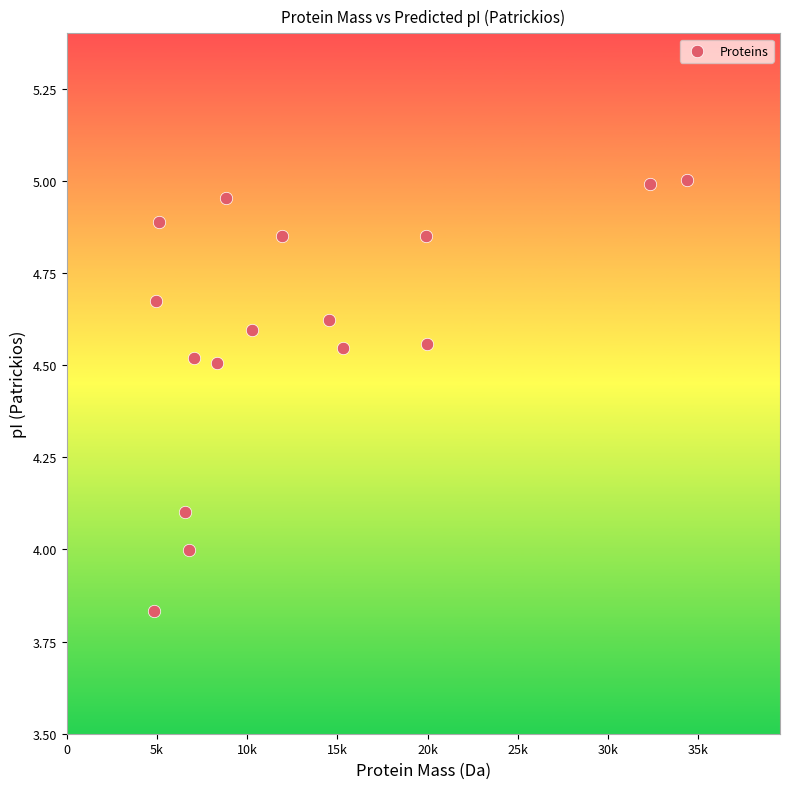

What is the range of X values (max minus min)?

29566.4